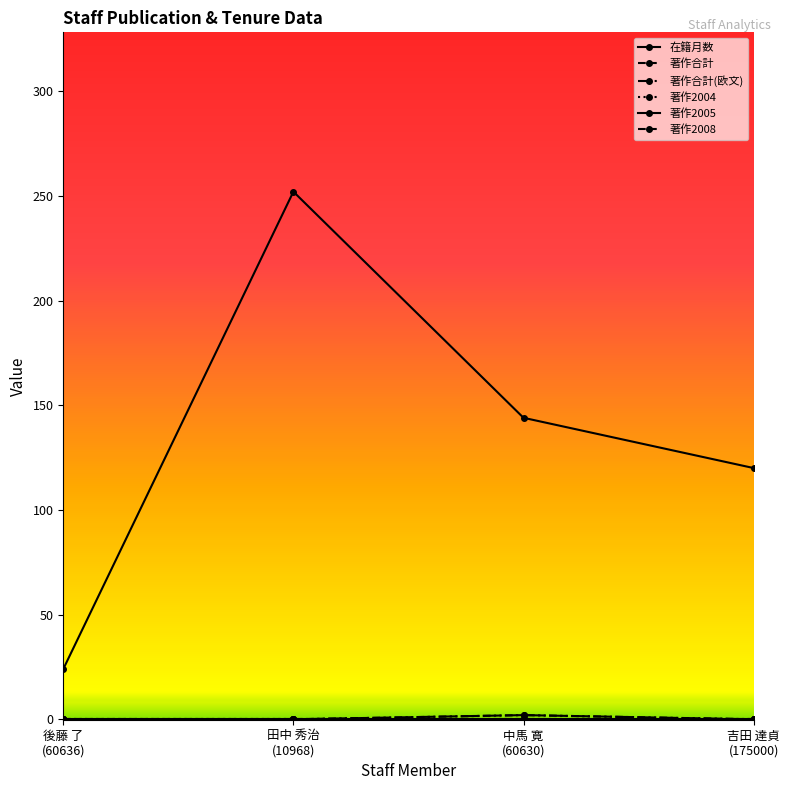

Is this an area chart (filled region under the line)?

No